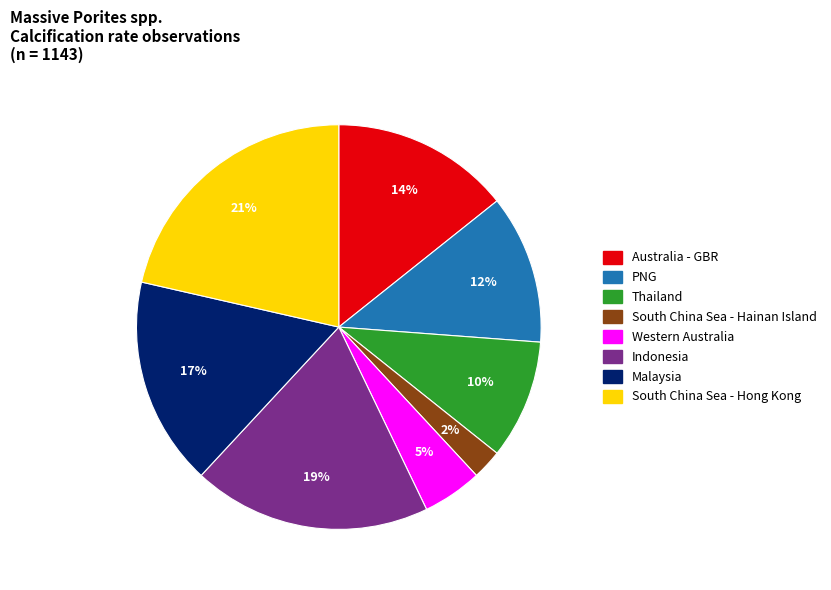

Is there any slice that represents more than half of the pie?

No